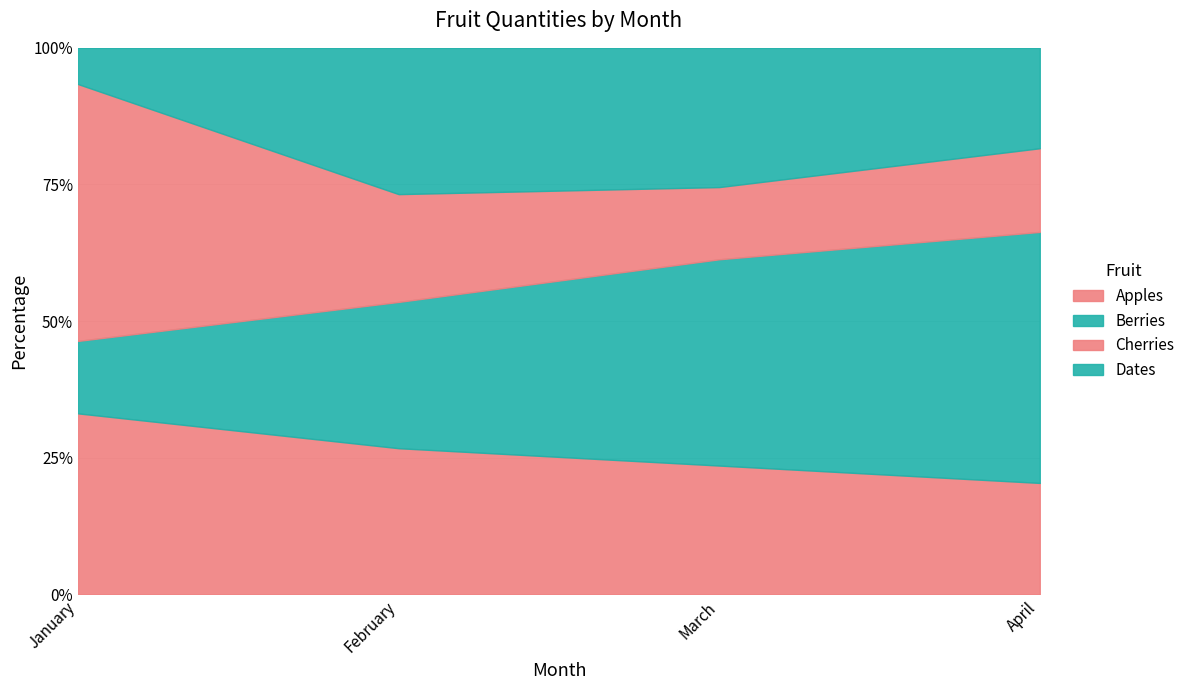

The Berries series shows 77 at April. True or false?

False